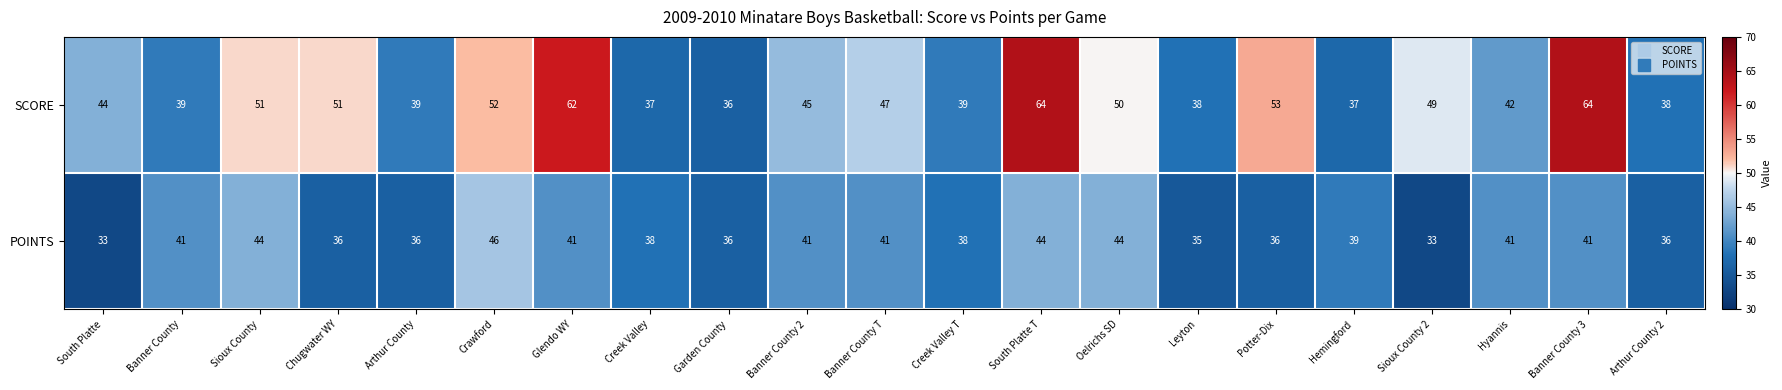

Is the value of POINTS at Leyton greater than the value of SCORE at Sioux County?

No